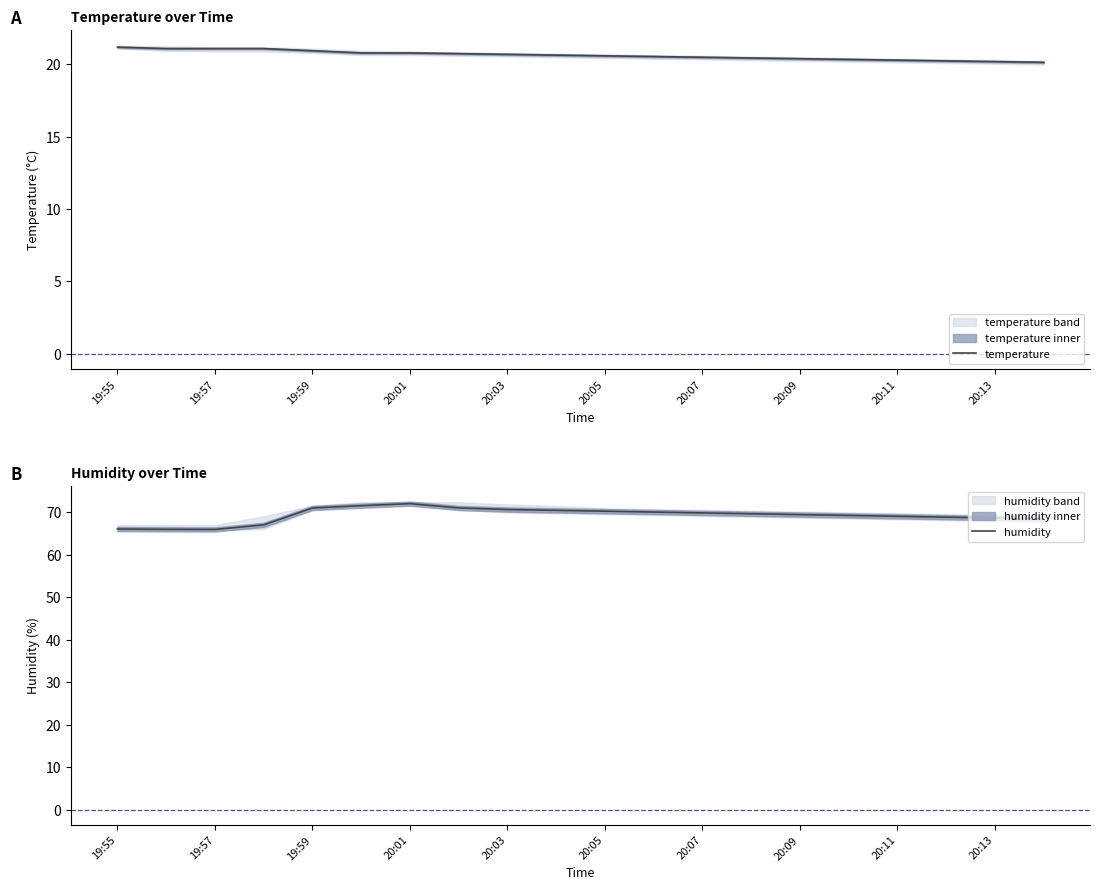

Is it true that temperature equals 20.7 at 20:03?

True